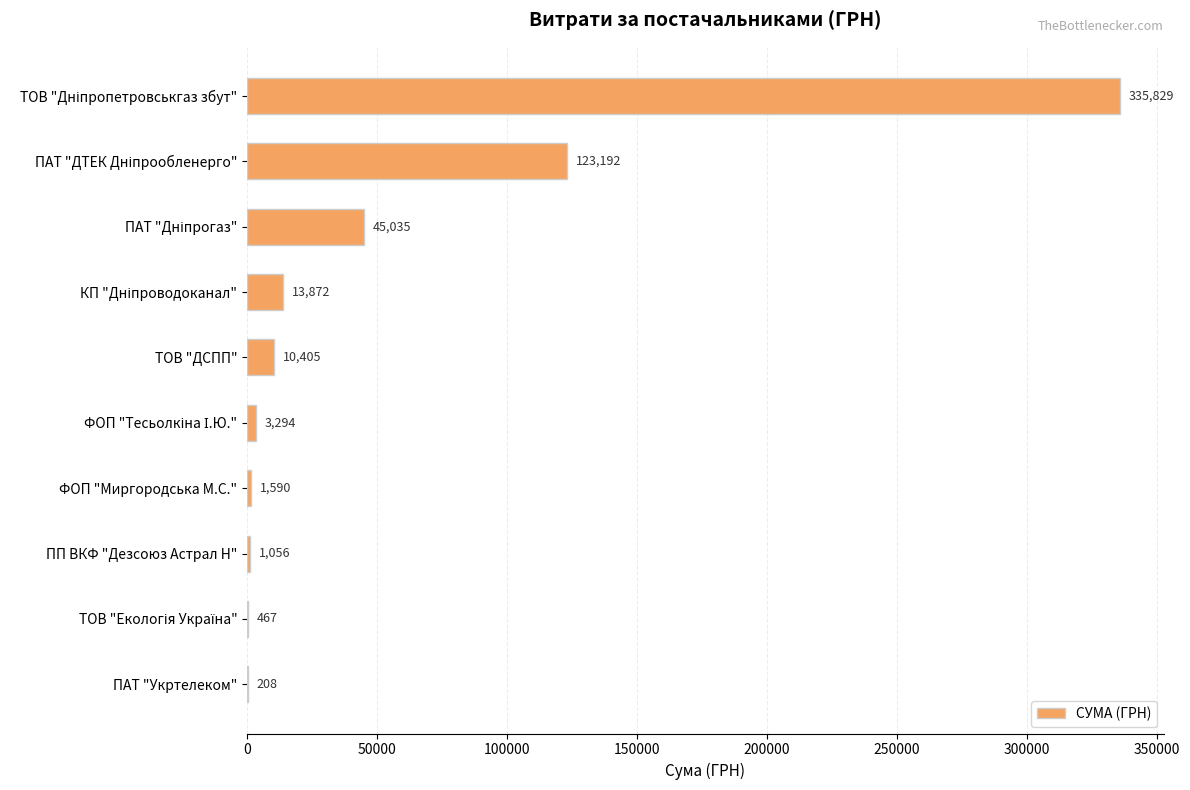

True or false: the data shows 1589.6 at ФОП "Миргородська М.С.".

True